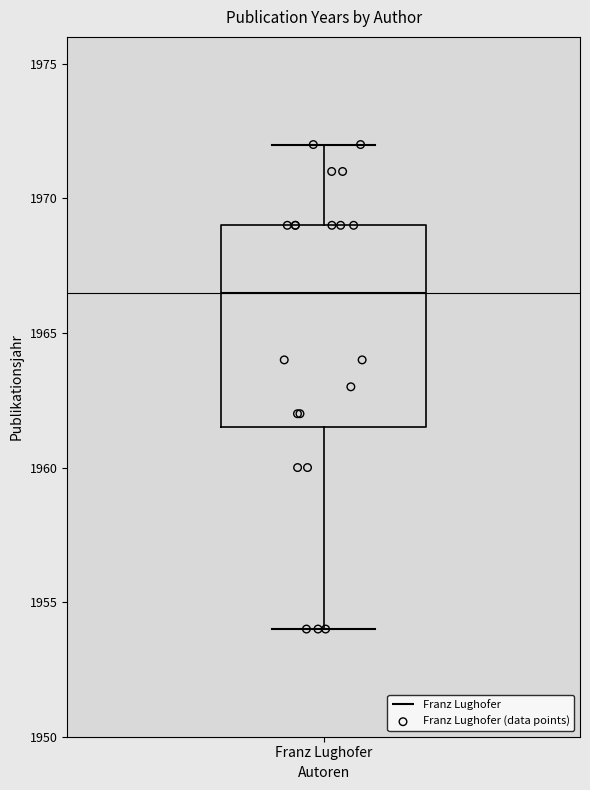

Where is the lower edge of the box for Franz Lughofer on the y-axis? The values are not printed on the chart, so give them approximately, as read against the axis.

1961.5